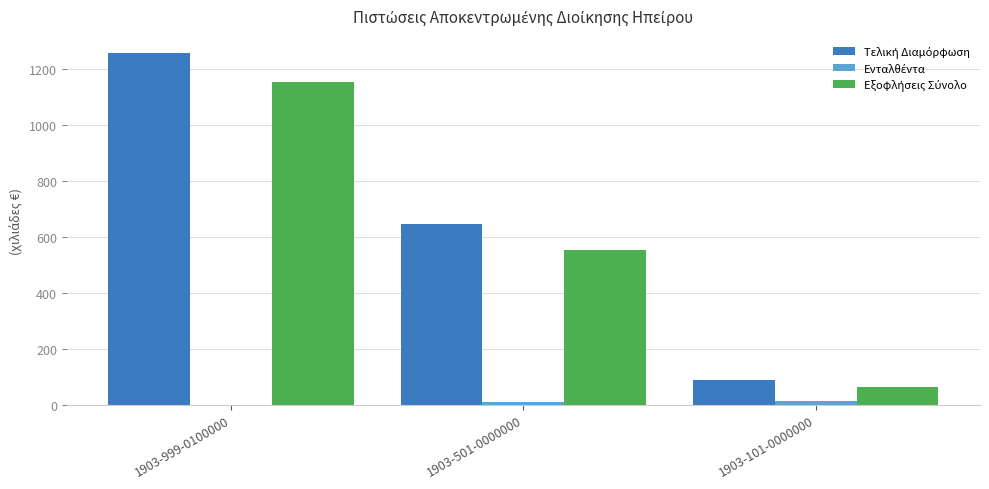

At which category is the sum across all series the highest?

1903-999-0100000